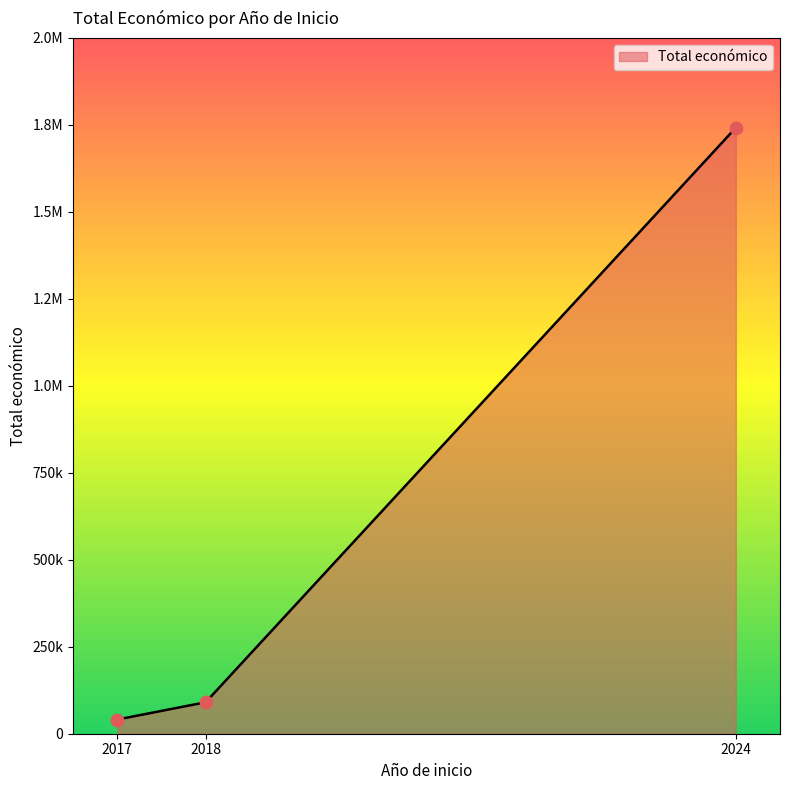

Which has a higher value, 2024 or 2017?

2024